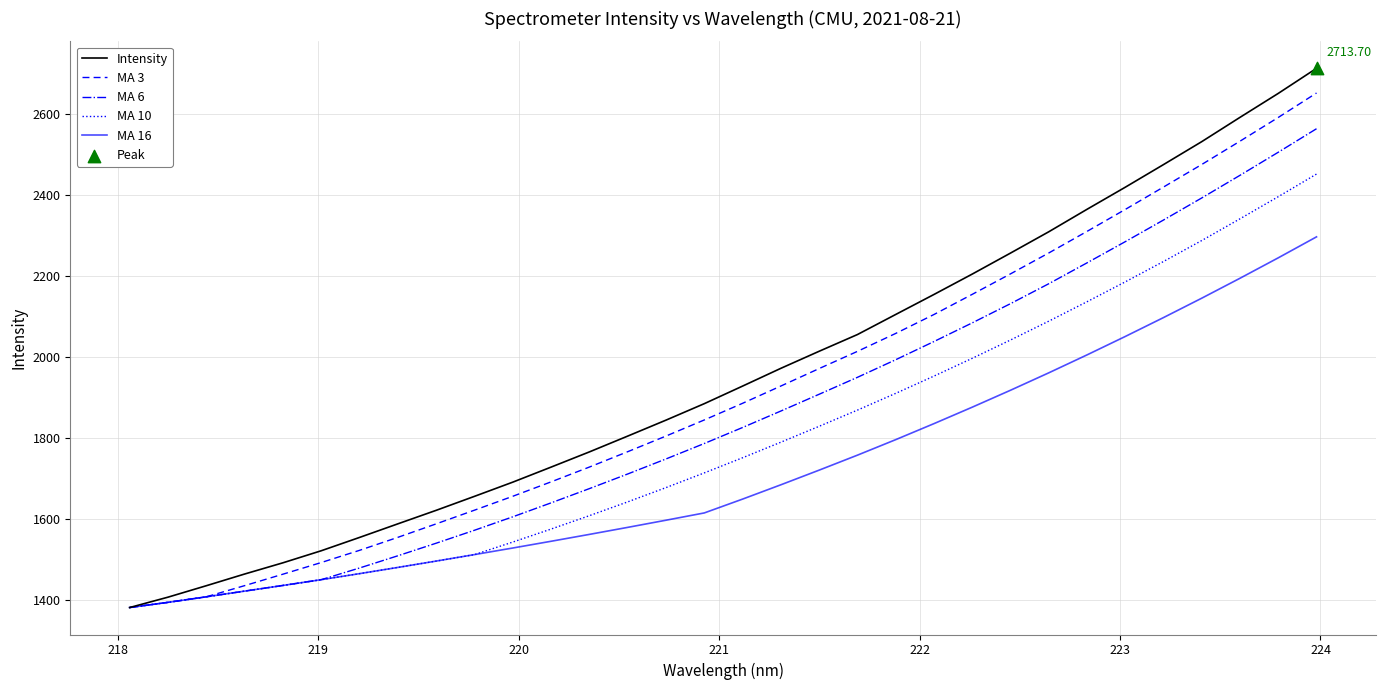

Which series has the largest total across all categories?

Intensity